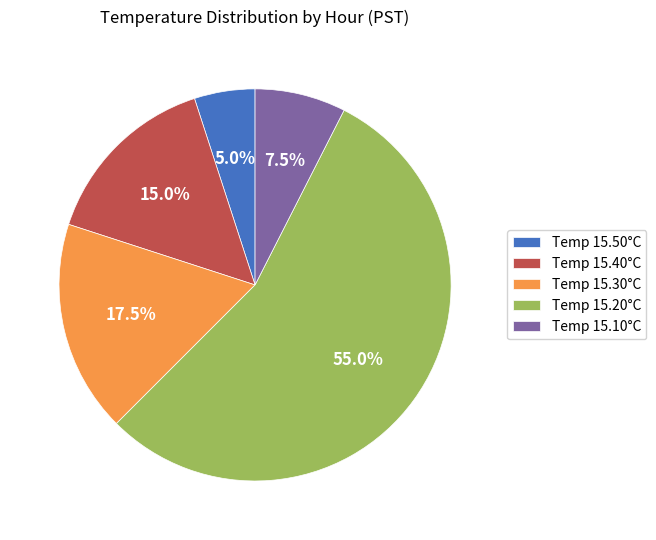

Is there any slice that represents more than half of the pie?

Yes